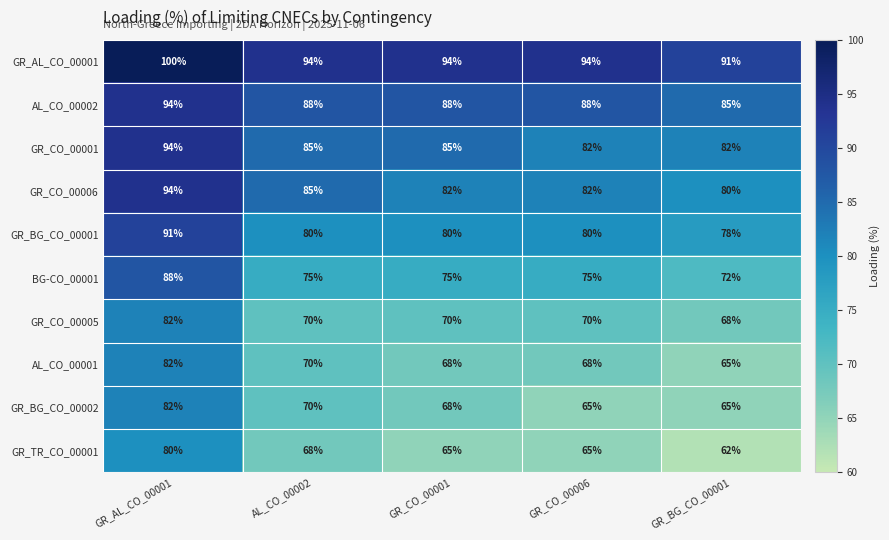

Which label corresponds to the largest value in the chart?

GR_AL_CO_00001